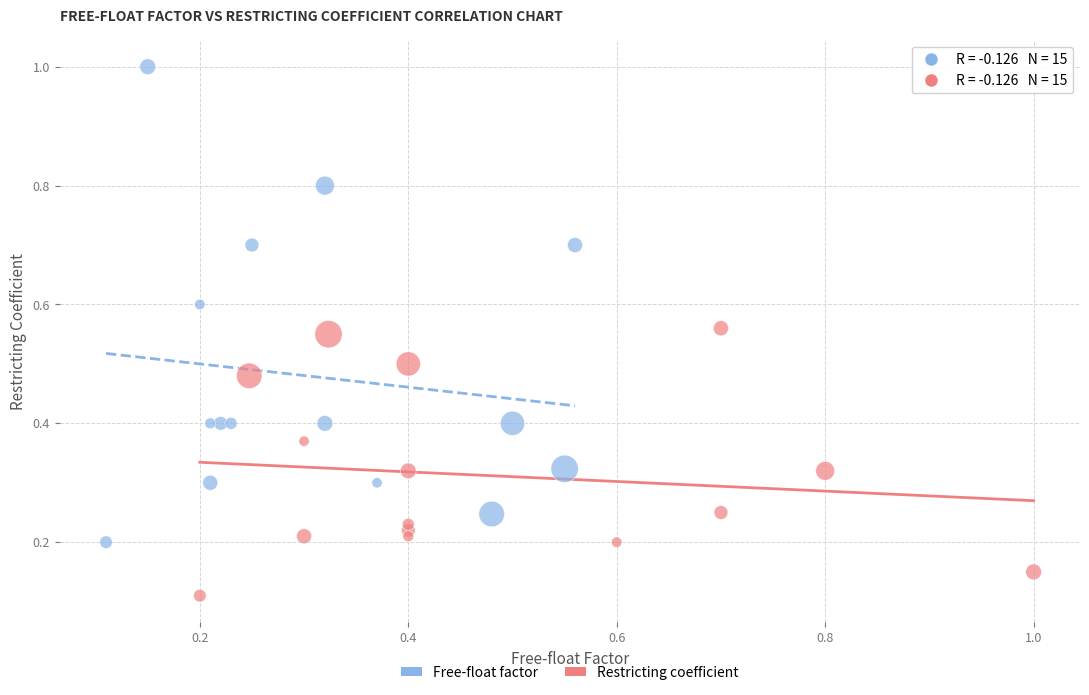

Which series reaches the maximum Y coordinate?

Free-float factor